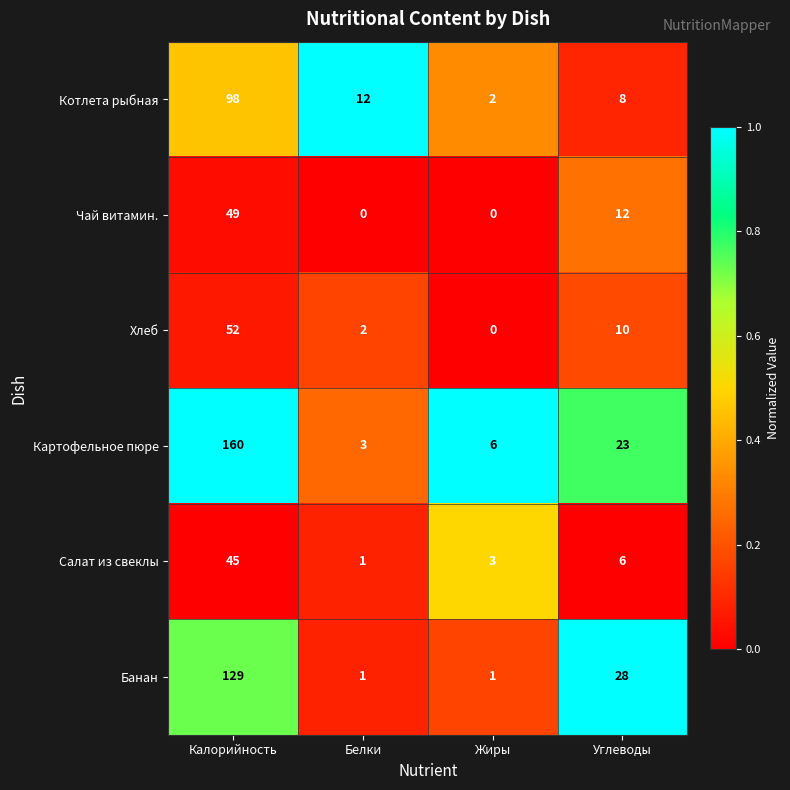

What is the greatest value displayed?

160